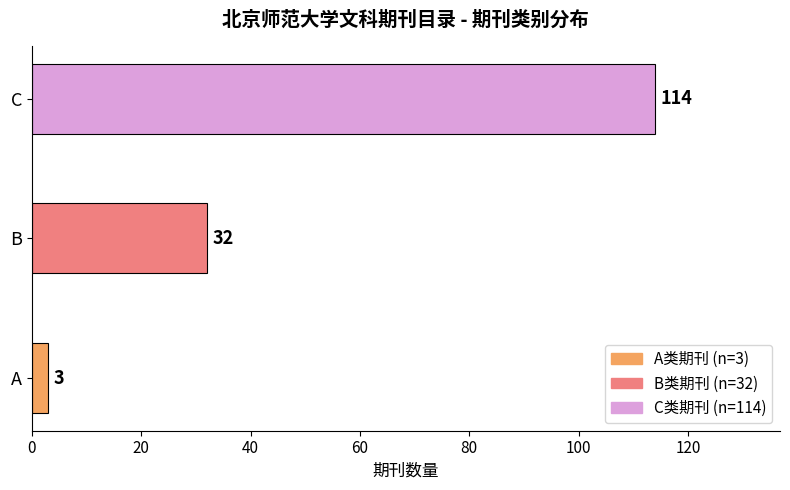

How many data points does each series have?

3